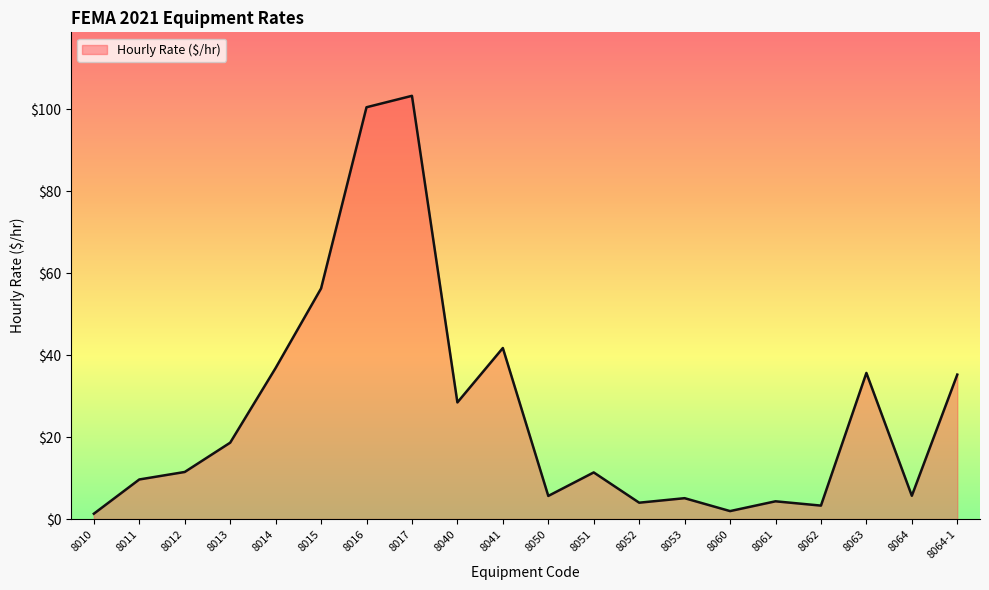

What position from the left is 8051?

12